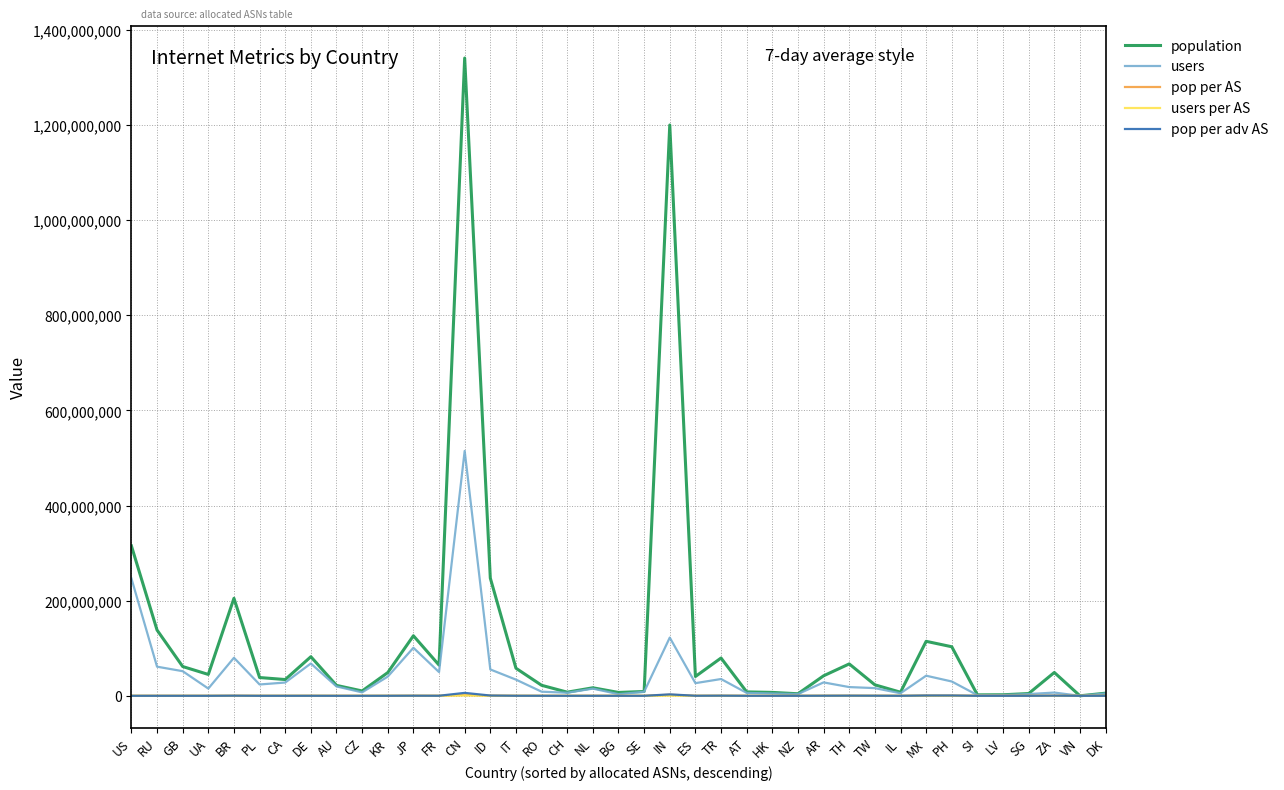

At which category is the sum across all series the highest?

CN